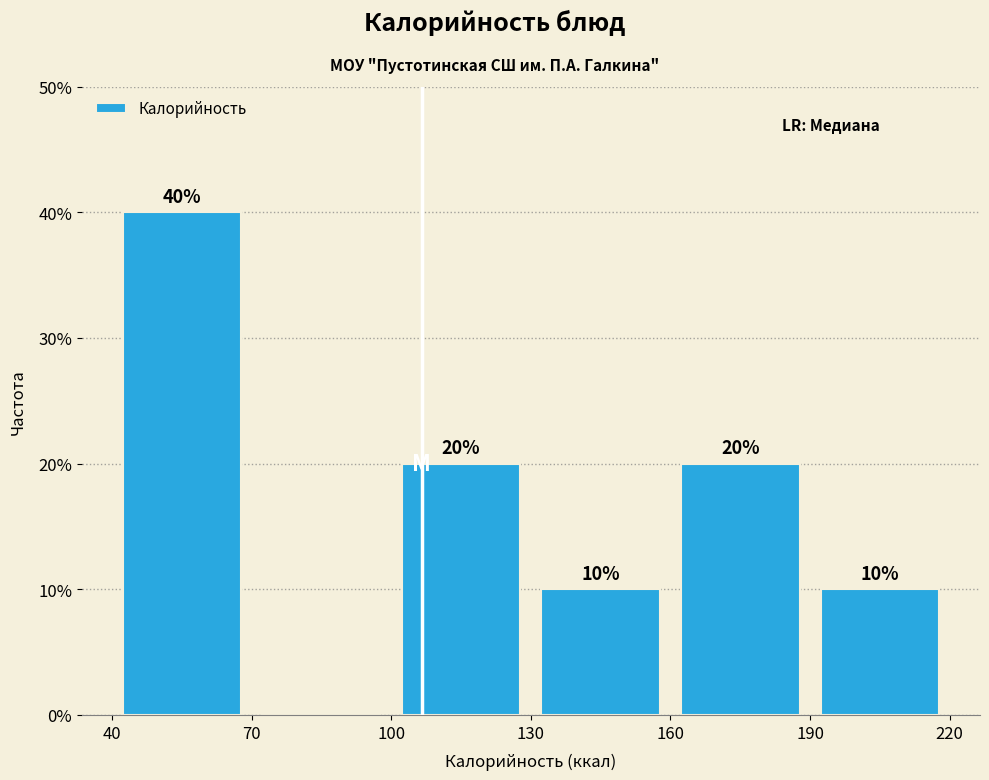

Over which range of the x-axis is the bar tallest?

40 to 70